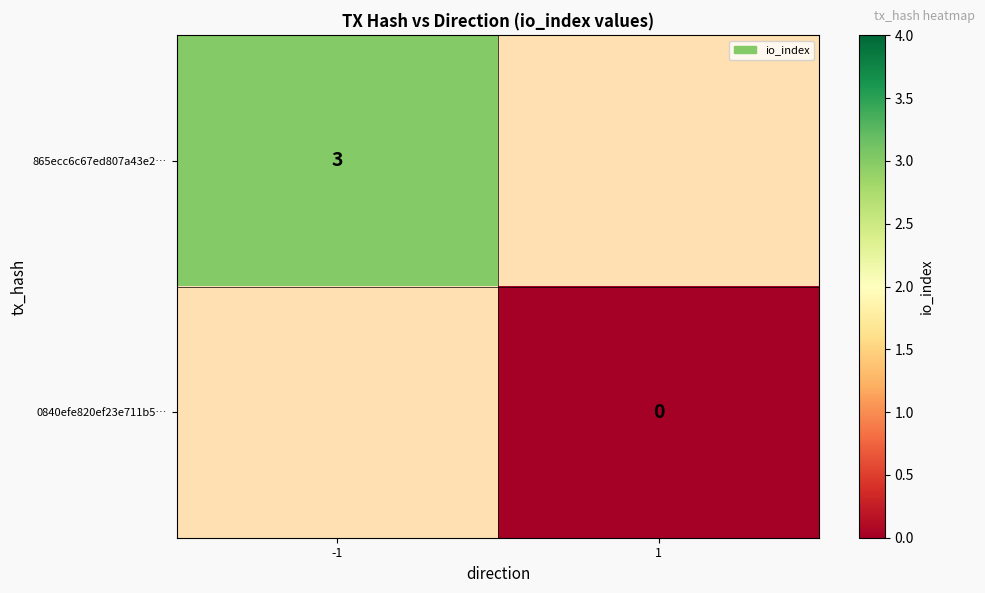

How many series are shown in this chart?

2